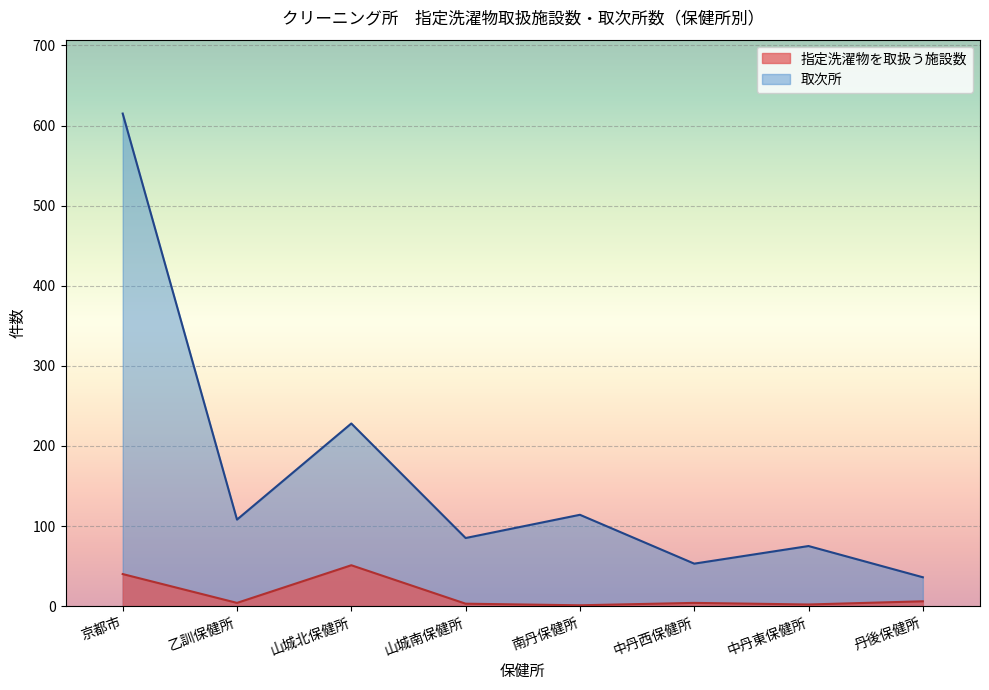

How many categories are shown in the chart?

8